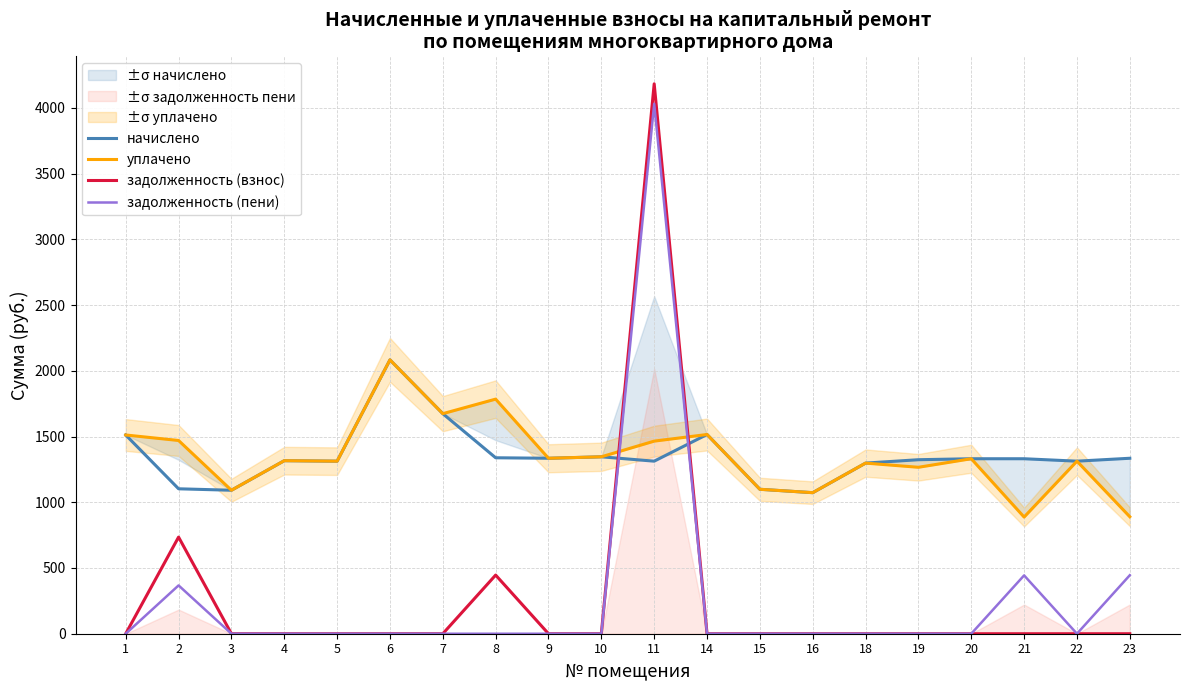

At which label does начислено first exceed 1331?

1